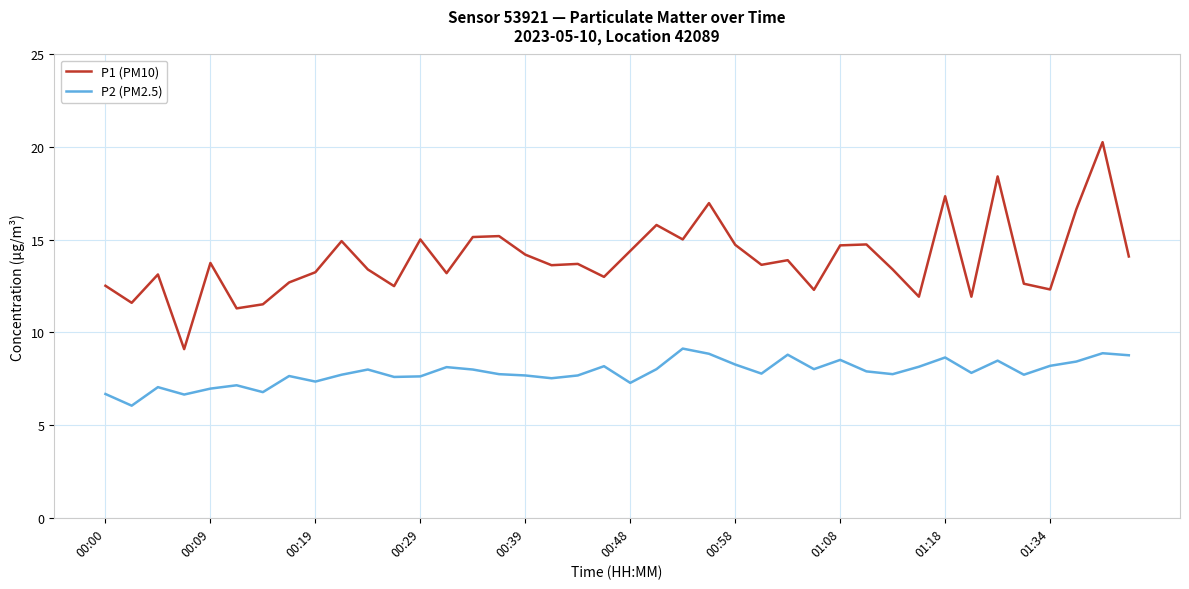

True or false: P1 (PM10) has more than 2 points higher than both neighbors.

True